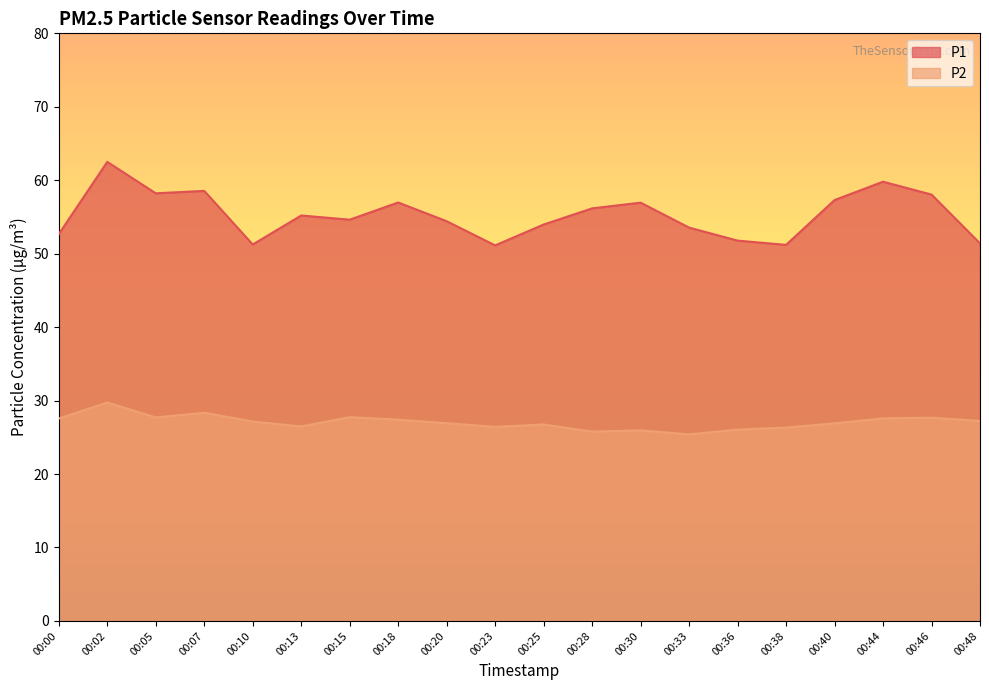

What is the approximate value of P2 at 00:46?

27.7